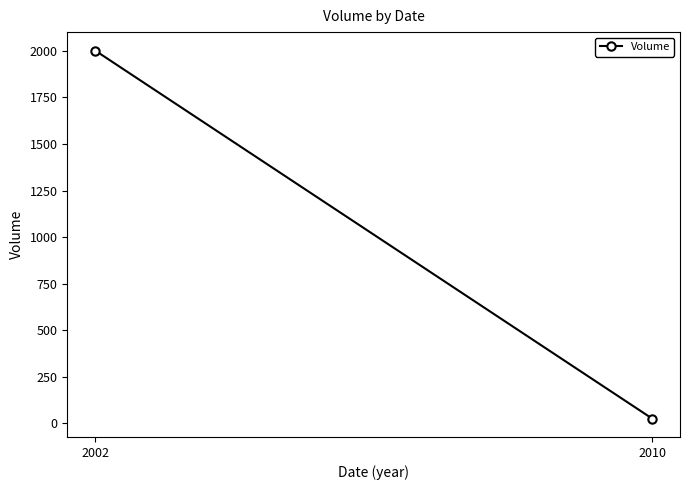

What is the ratio of the value at 2002 to the value at 2010?

77.0